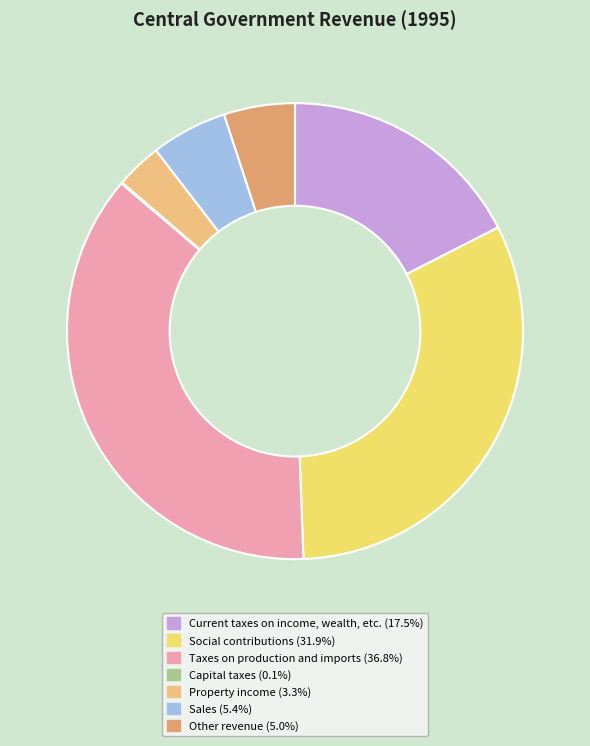

To the nearest percent, what portion does Property income represent?

3%